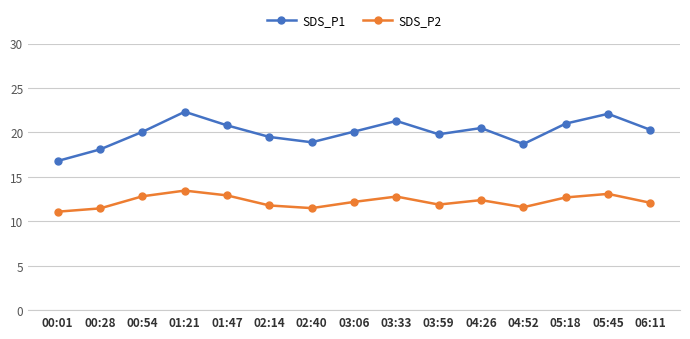

True or false: SDS_P1 and SDS_P2 intersect in this chart.

False